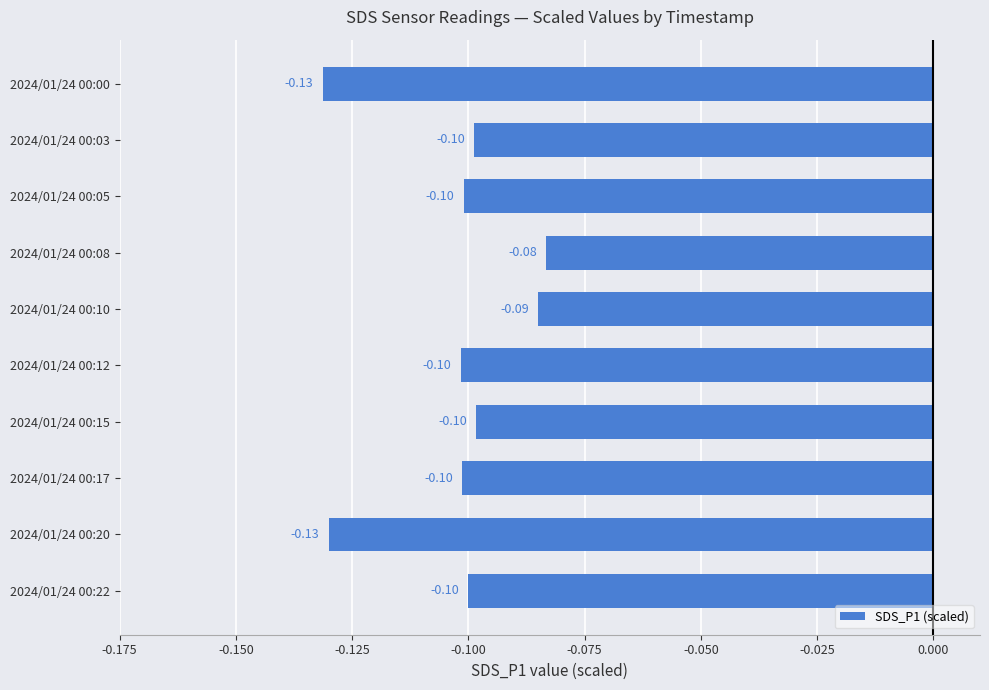

Between 2024/01/24 00:10 and 2024/01/24 00:17, which is larger?

2024/01/24 00:10